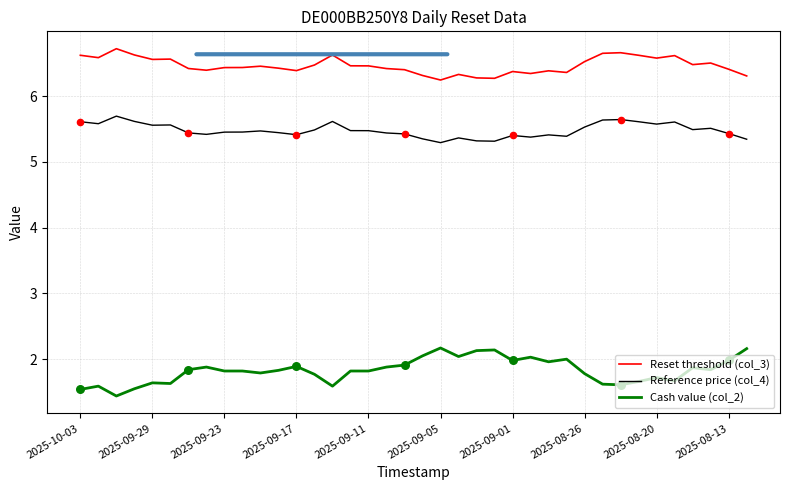

Which series has the largest total across all categories?

Reset threshold (col_3)